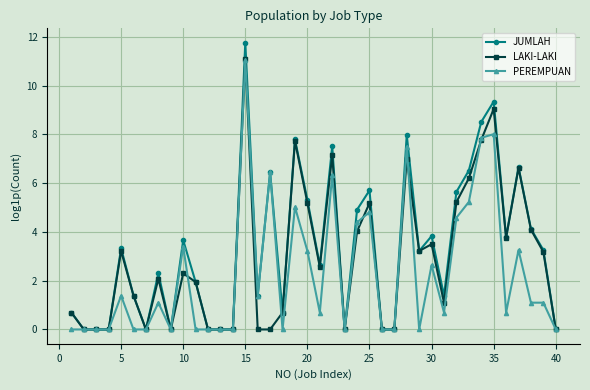

Which series has the widest spread of values?

JUMLAH